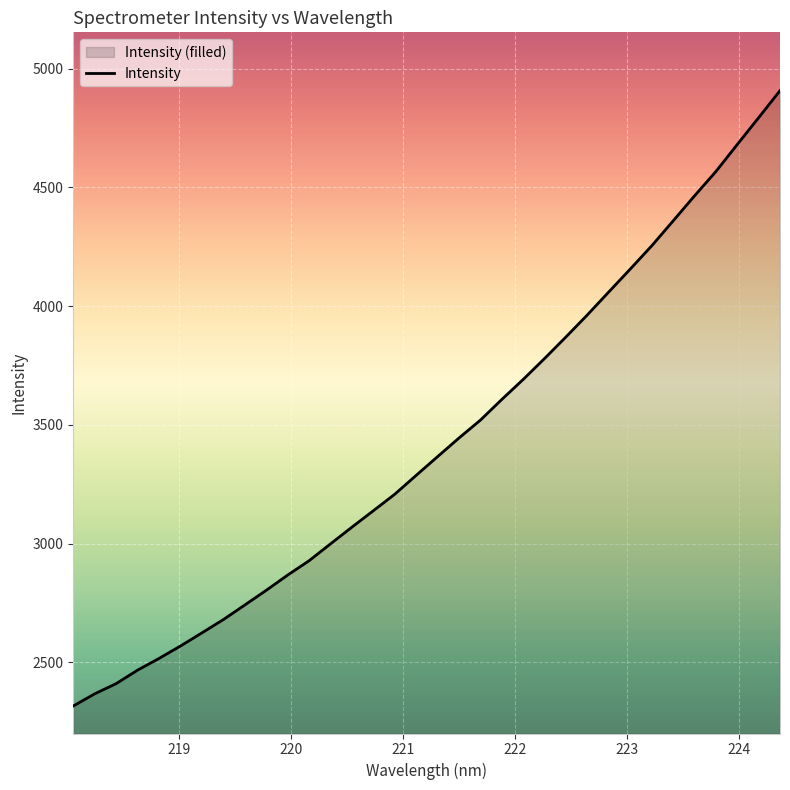

What is the maximum value shown in the chart?

4907.7